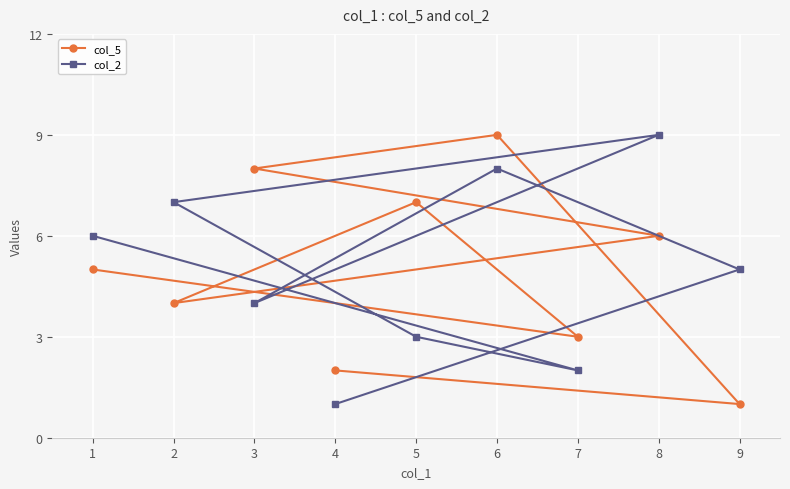

At which label does col_2 reach its minimum?

4